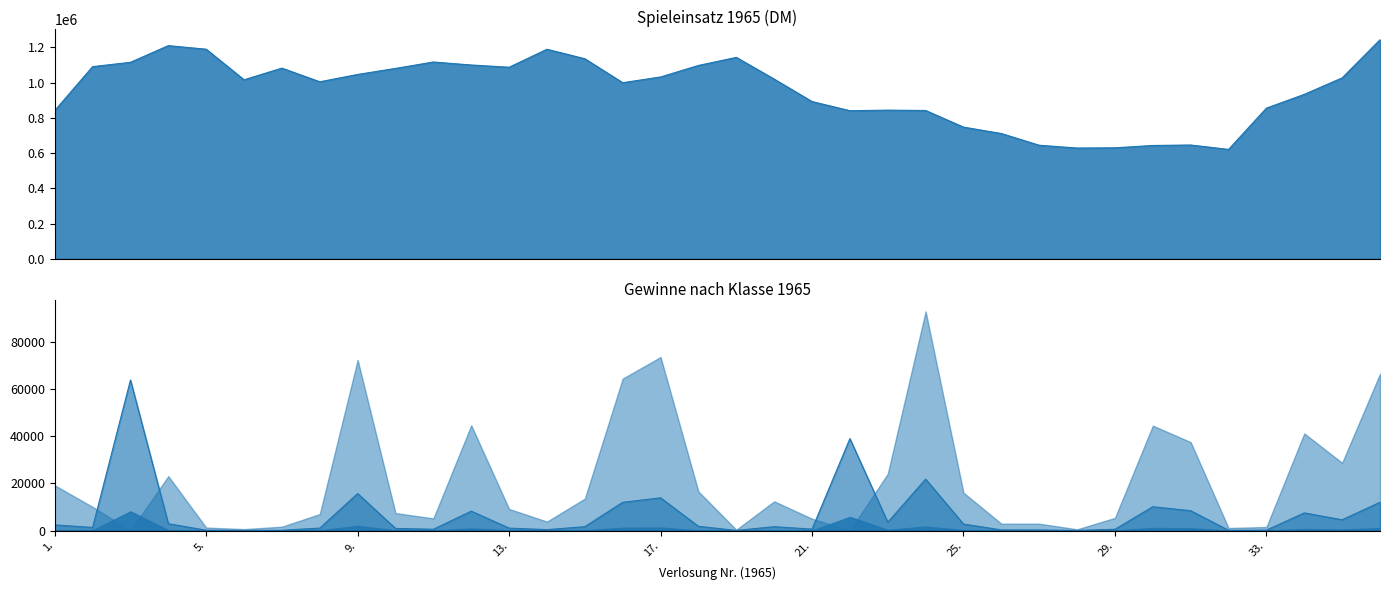

What is the difference between the maximum and second lowest values in the Gewinne Klasse II series?

63738.0